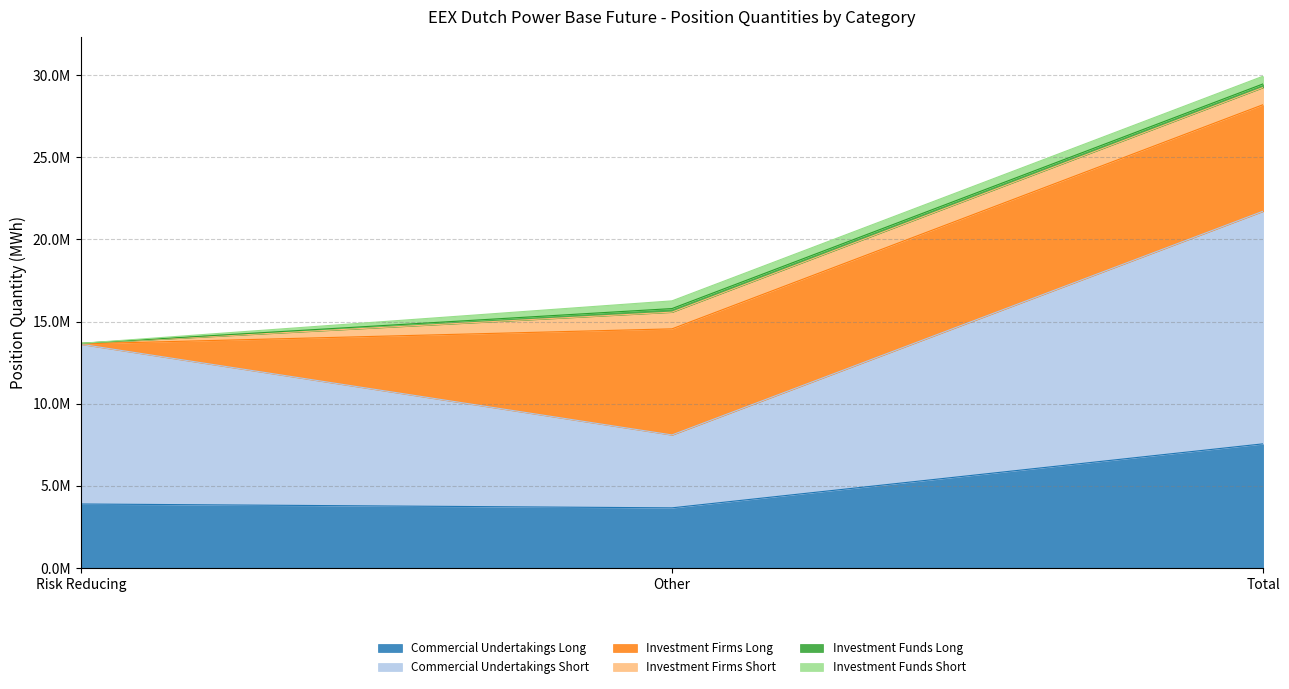

What is the difference between the Investment Funds Short values at Risk Reducing and Other?

468694